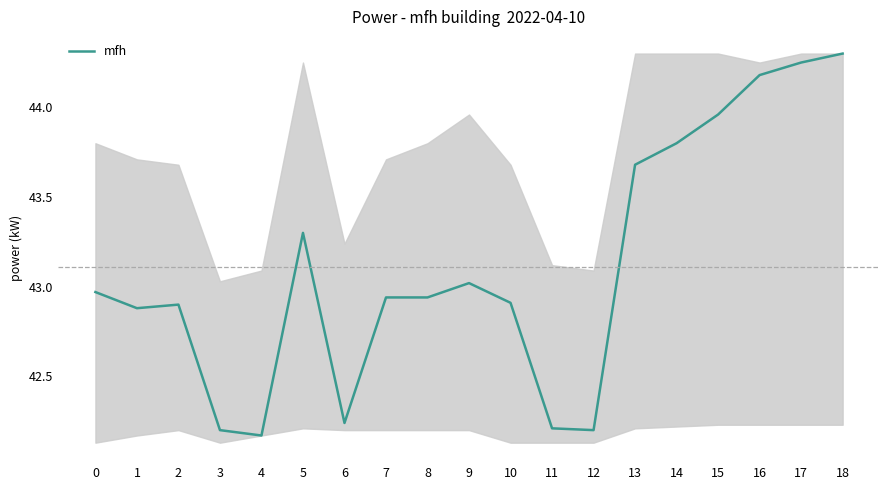

At which category does the data reach its first local valley?

1